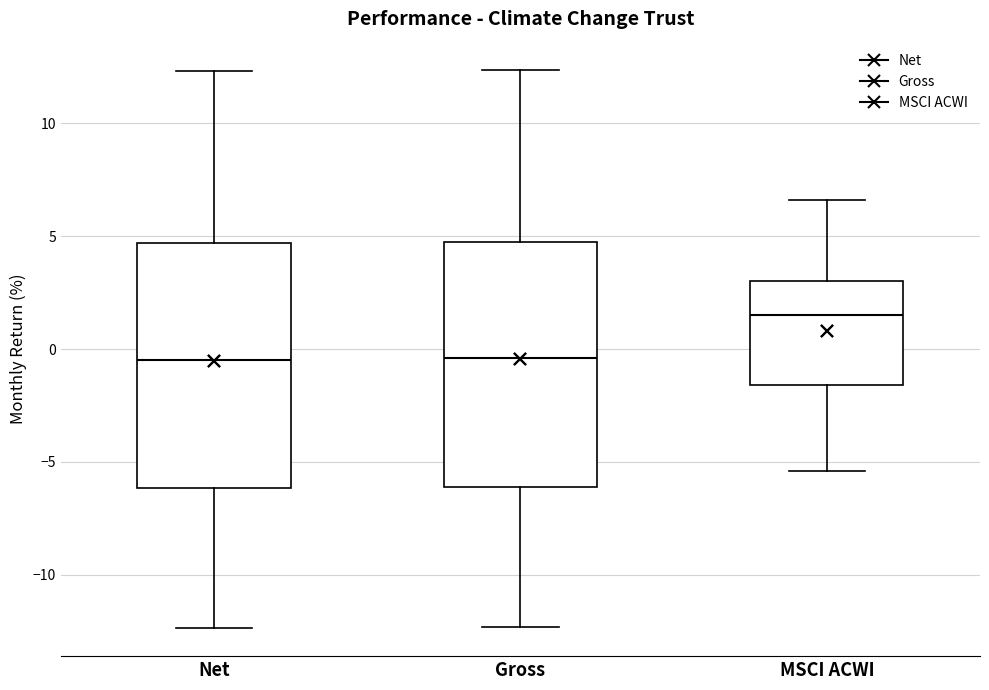

Reading left to right, read every box against the y-axis: the position of its median line, the range the box covers, and the ends of its whiskers. The values are not printed on the chart, so give them approximately, as read against the axis.

Net: median -0.5, box -6.0 to 4.5, whiskers -12.5 to 12.5
Gross: median -0.5, box -6.0 to 5.0, whiskers -12.5 to 12.5
MSCI ACWI: median 1.5, box -1.5 to 3.0, whiskers -5.5 to 6.5